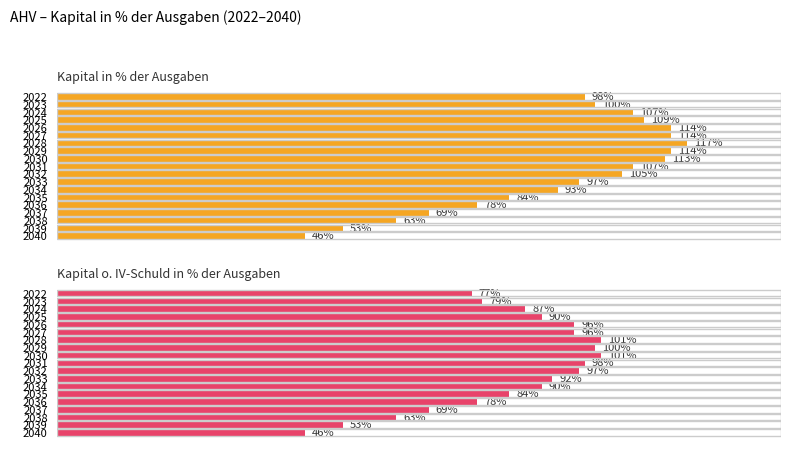

How many bars are there in total?

38